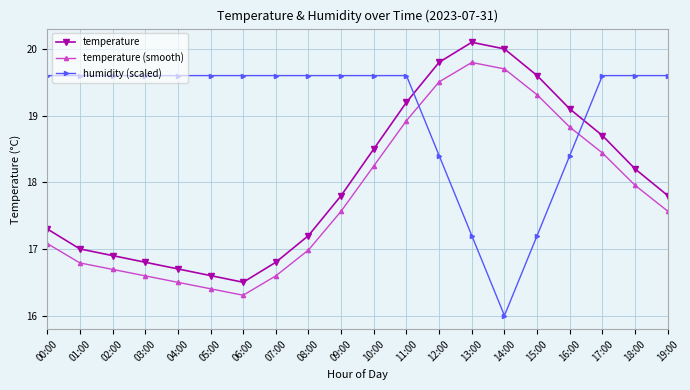

Is the value of temperature (smooth) at 16:00 greater than the value of temperature at 15:00?

No